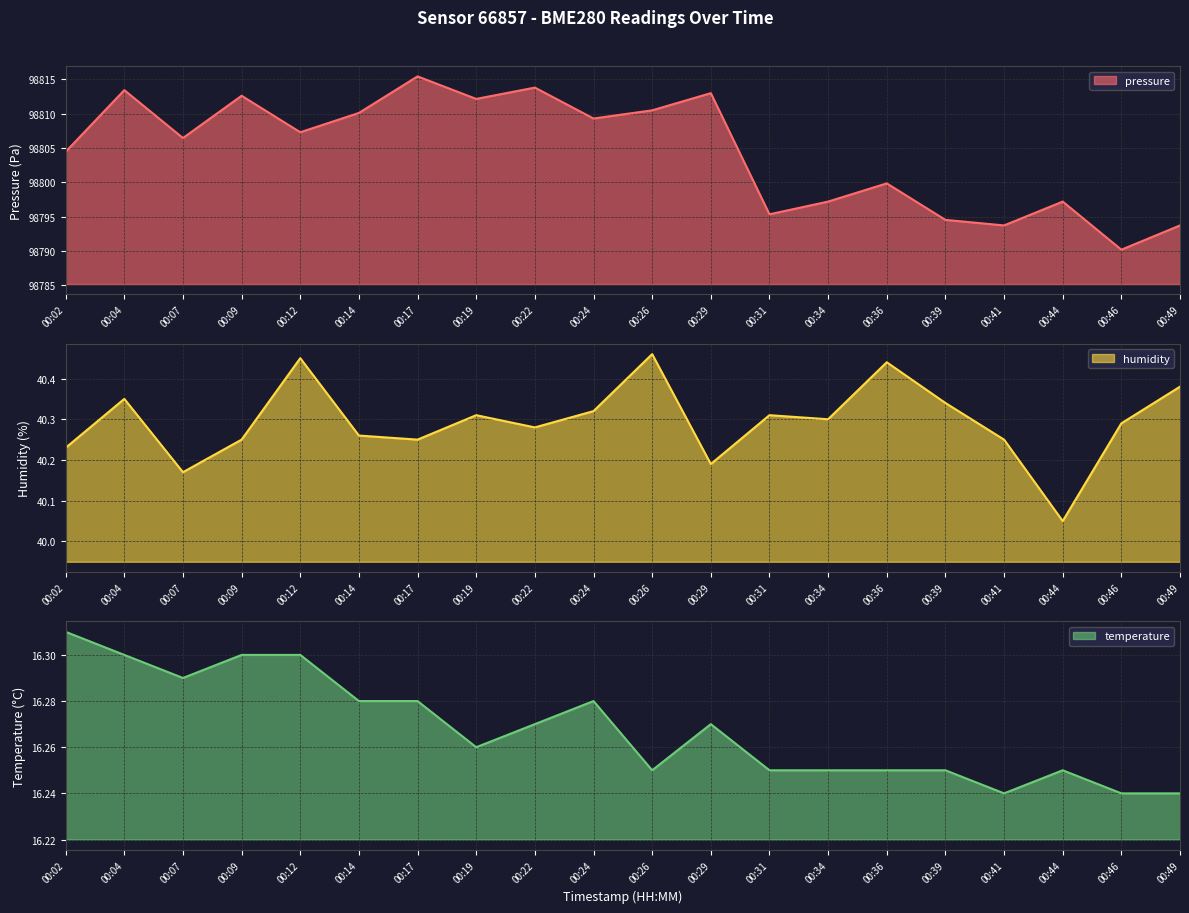

What is the spread (max minus min) of values at 00:12?

98791.0